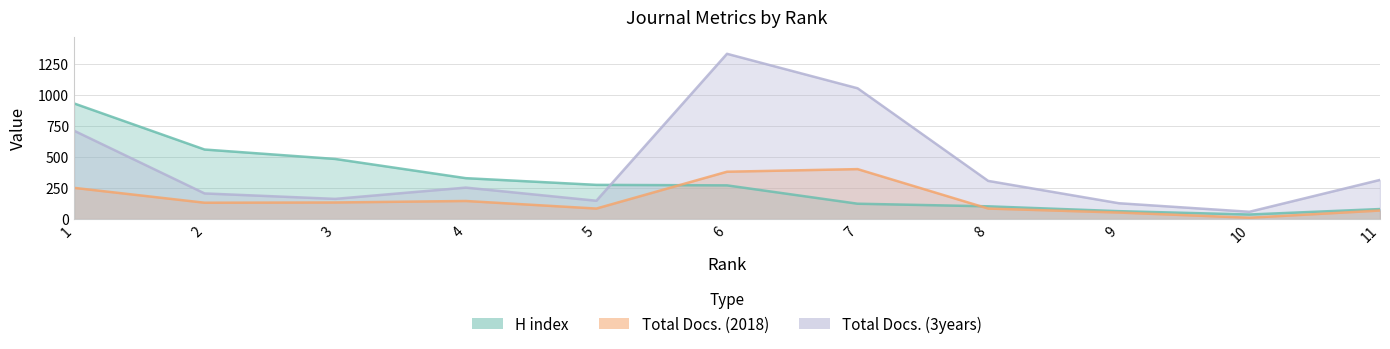

What value does the H index series have at 6?

272